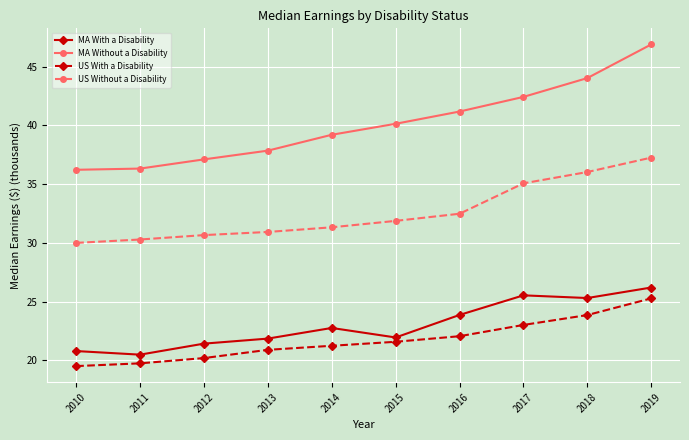

Where does the MA With a Disability series first go above 22?

2014